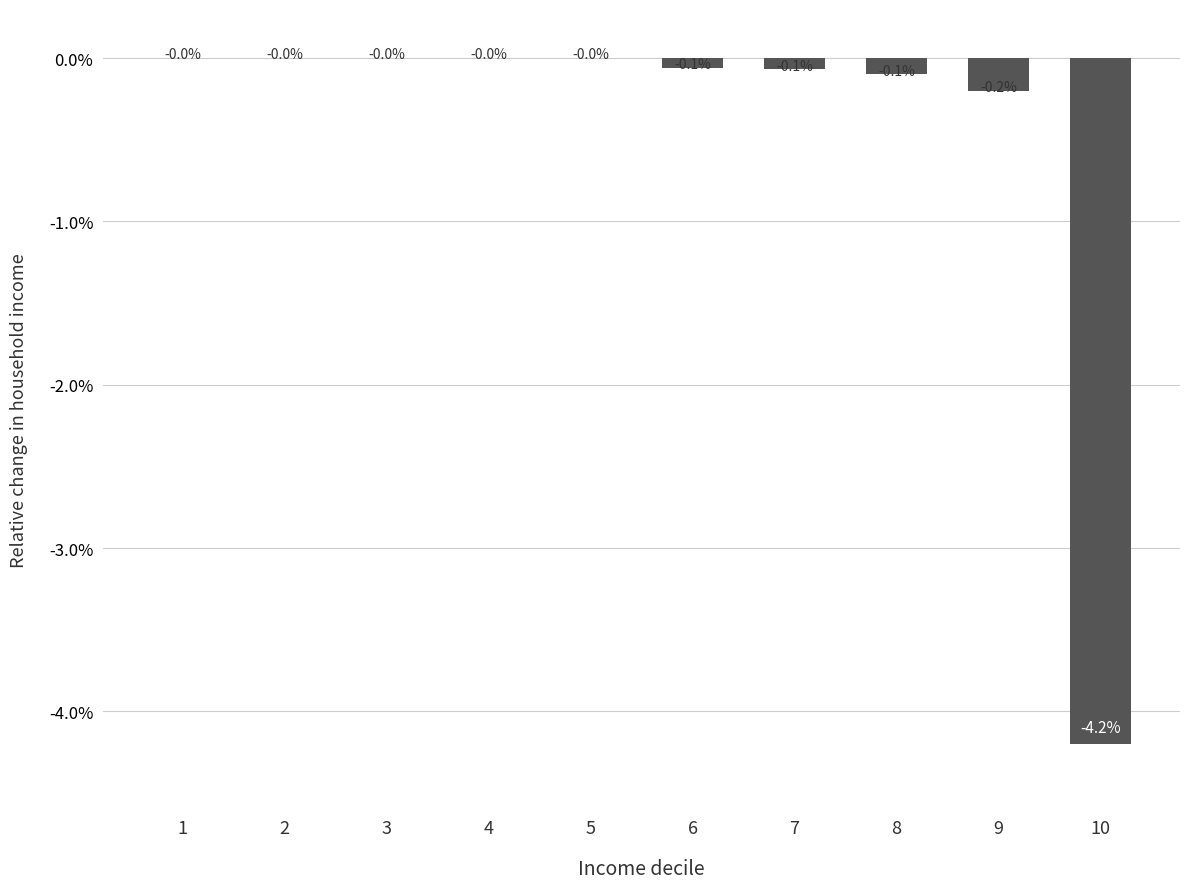

The chart shows a value of -0.0 at 4. True or false?

True